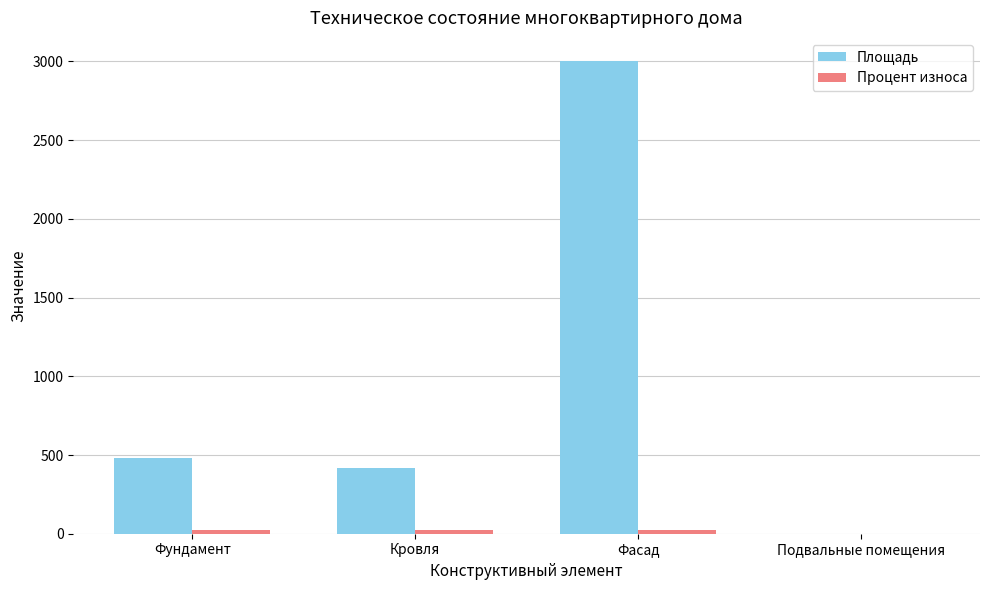

What is the sum of all Площадь values?

3900